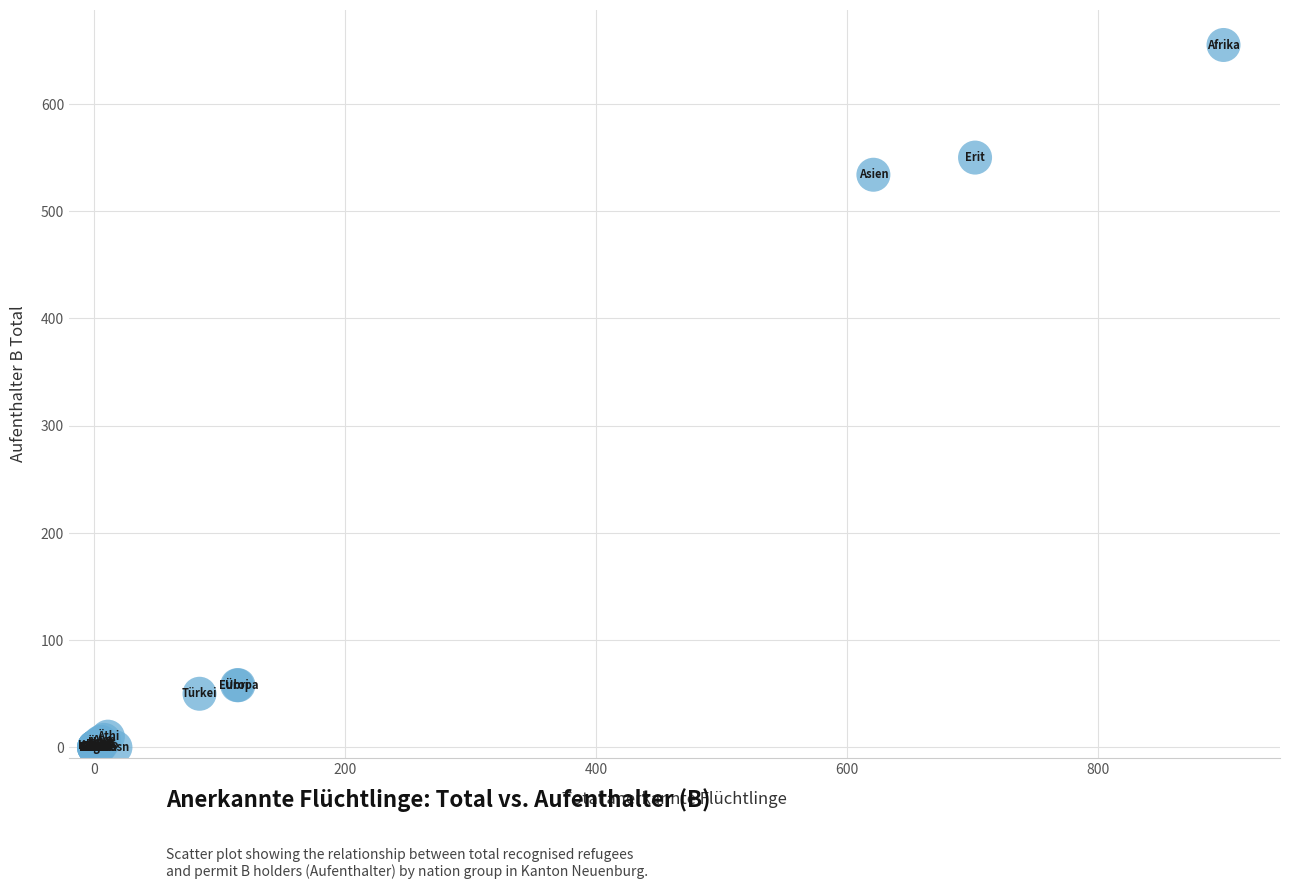

What Y value in the scatter plot is closest to 327?

534